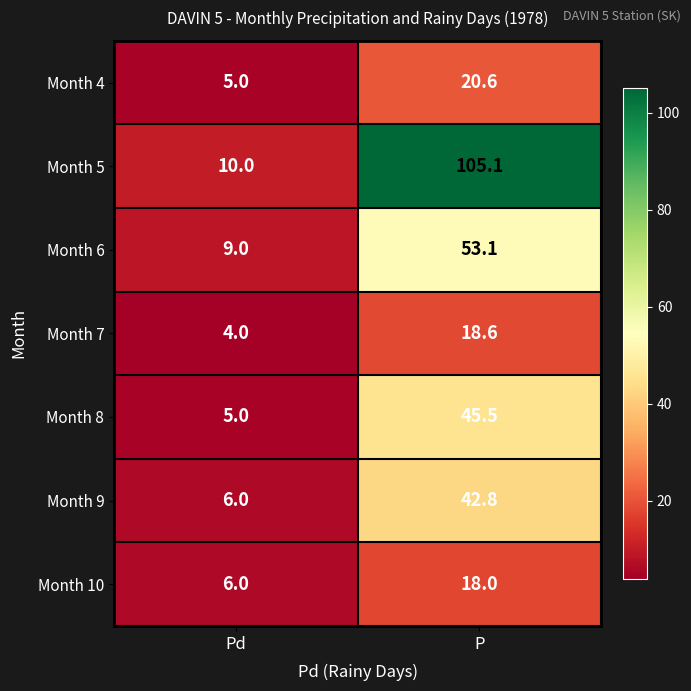

What is the average value of the Month 4 series?

12.8